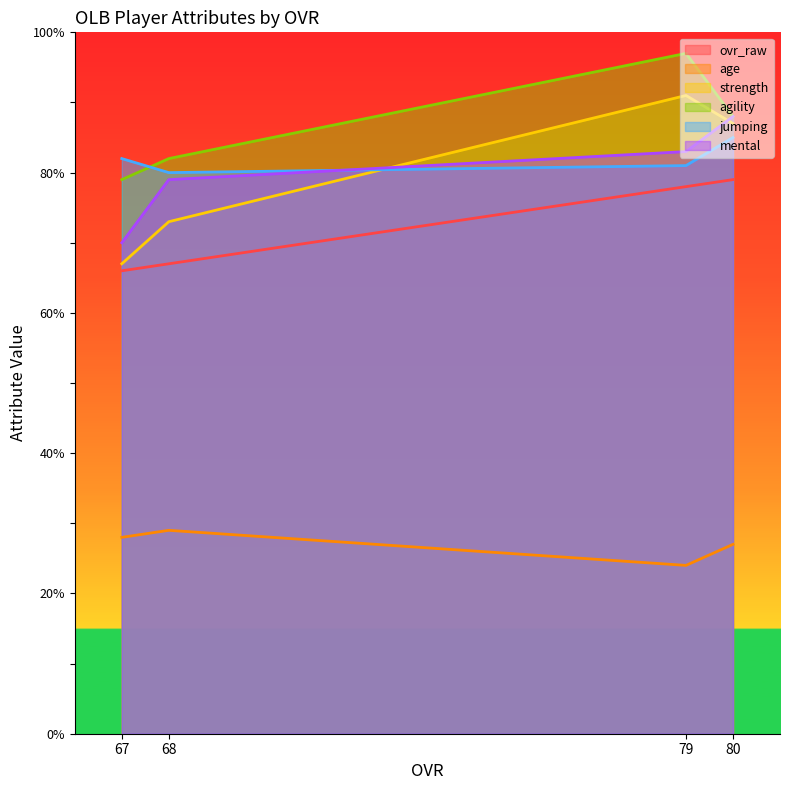

What are all the series names shown in the legend?

ovr_raw, age, strength, agility, jumping, mental